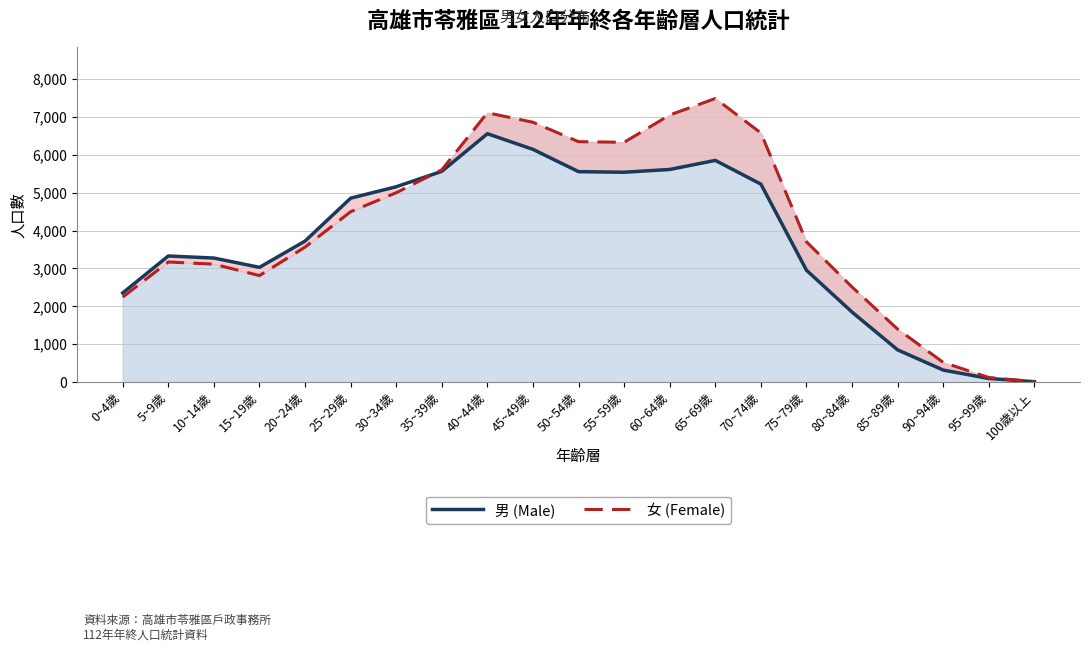

Reading left to right, transcribe all the data shown in this chart.

男 (Male): 2354	3329	3274	3029	3722	4854	5155	5562	6554	6141	5553	5538	5611	5850	5224	2952	1848	851	319	97	12
女 (Female): 2245	3170	3113	2812	3563	4497	4998	5603	7107	6856	6344	6328	7048	7483	6573	3702	2510	1398	521	123	15